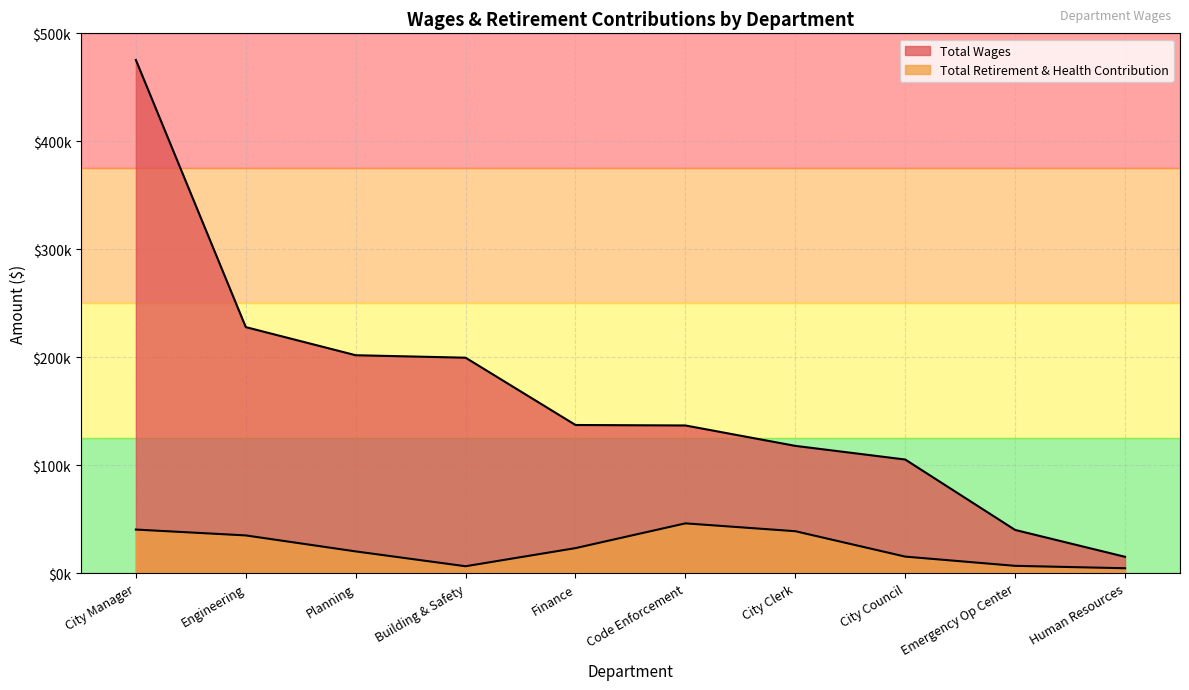

At how many categories does at least one series exceed 70341?

8